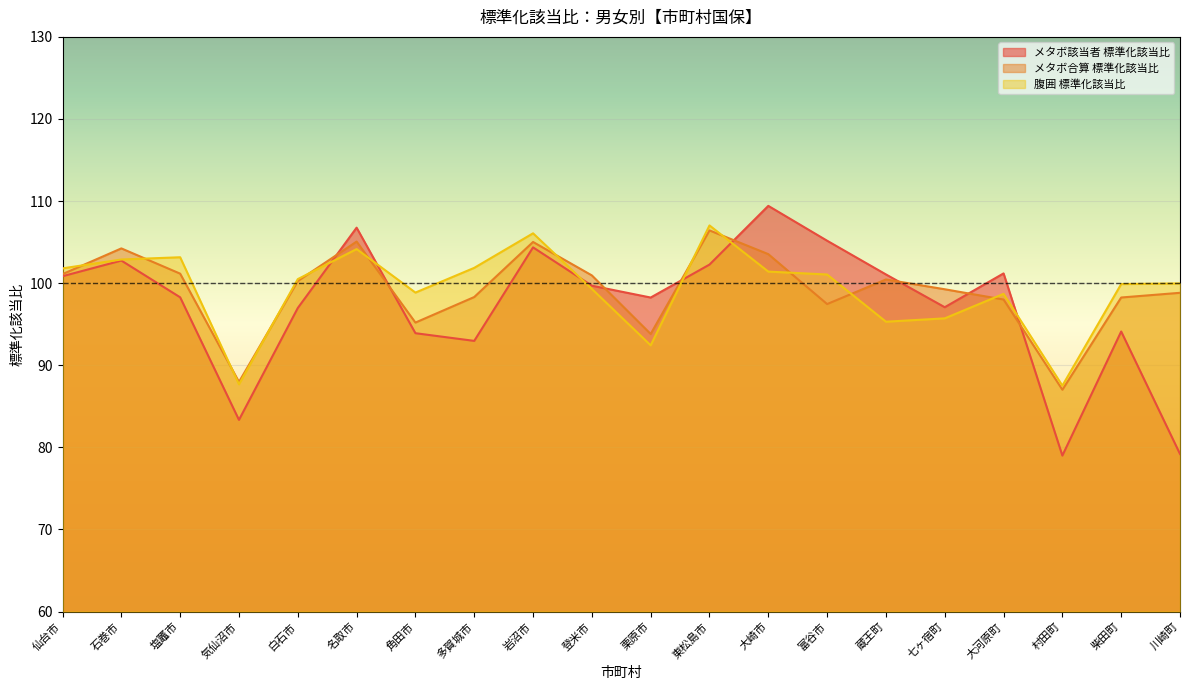

What is the difference between the maximum and minimum values in the メタボ該当者 標準化該当比 series?

30.4